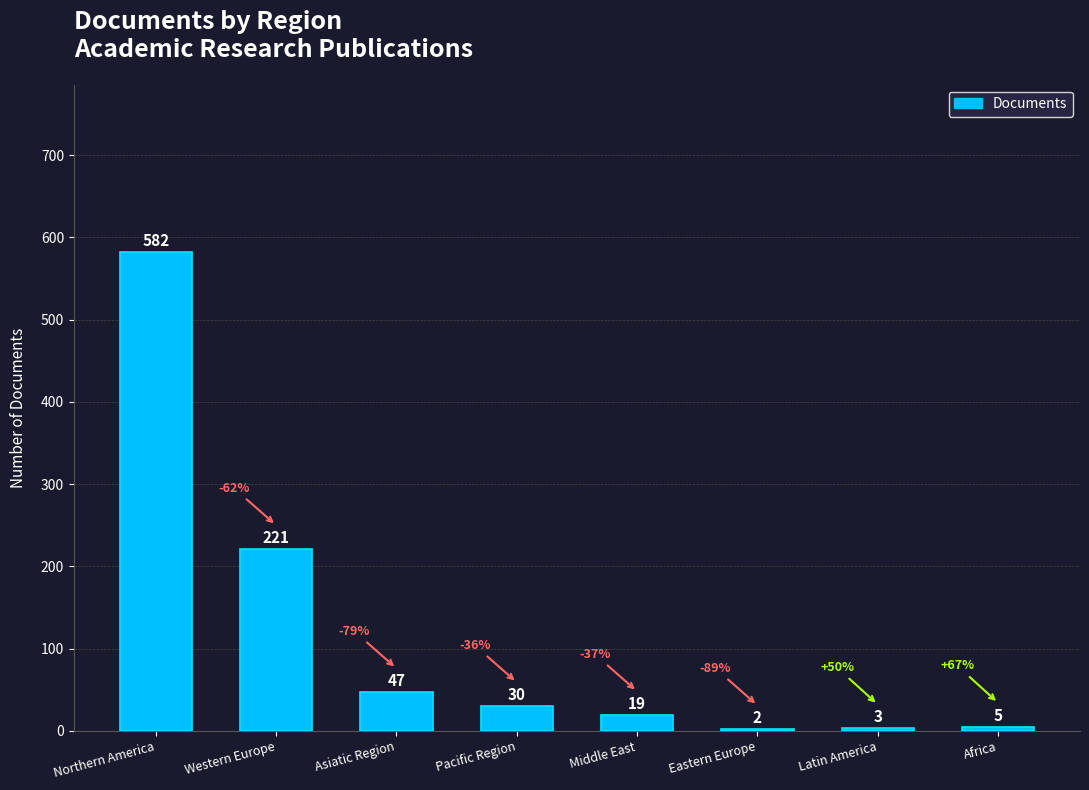

Is it true that the value at Northern America is 582?

True